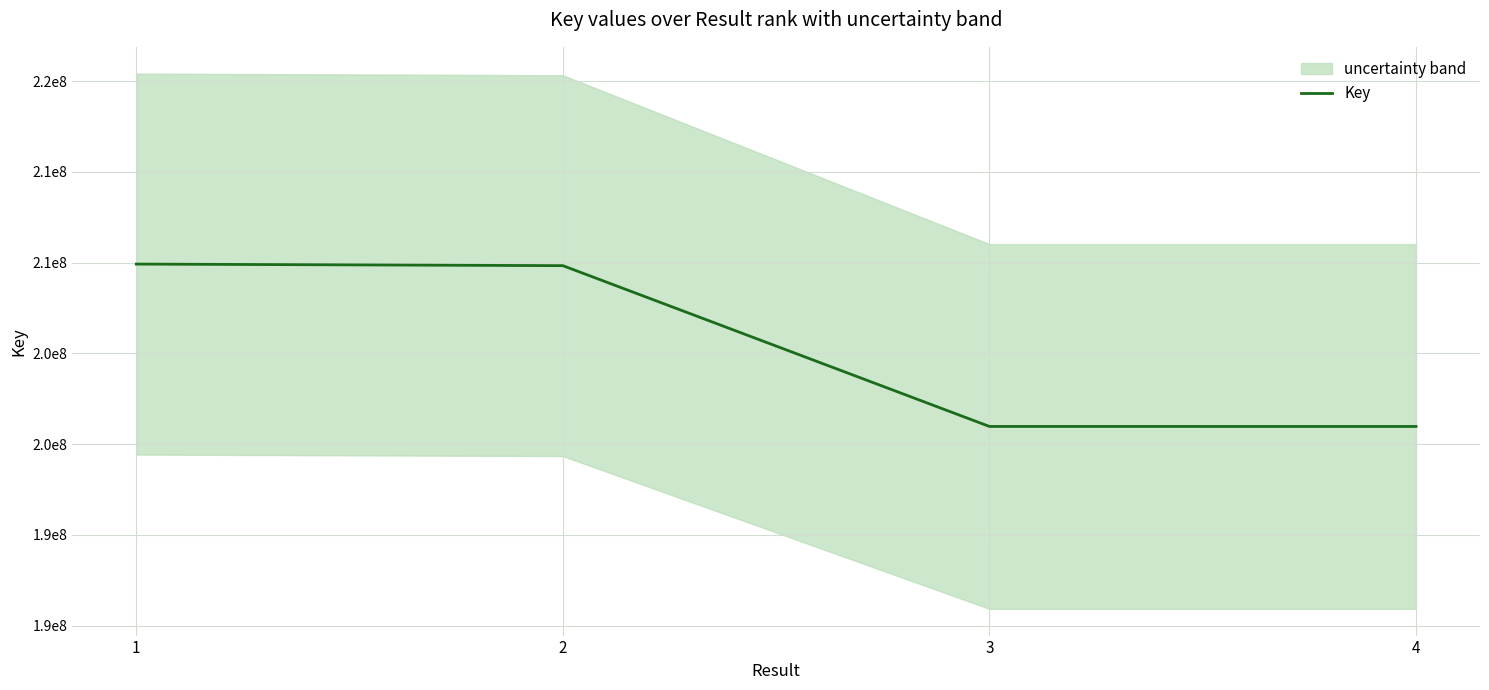

What is the difference between the maximum and minimum values?

8947311